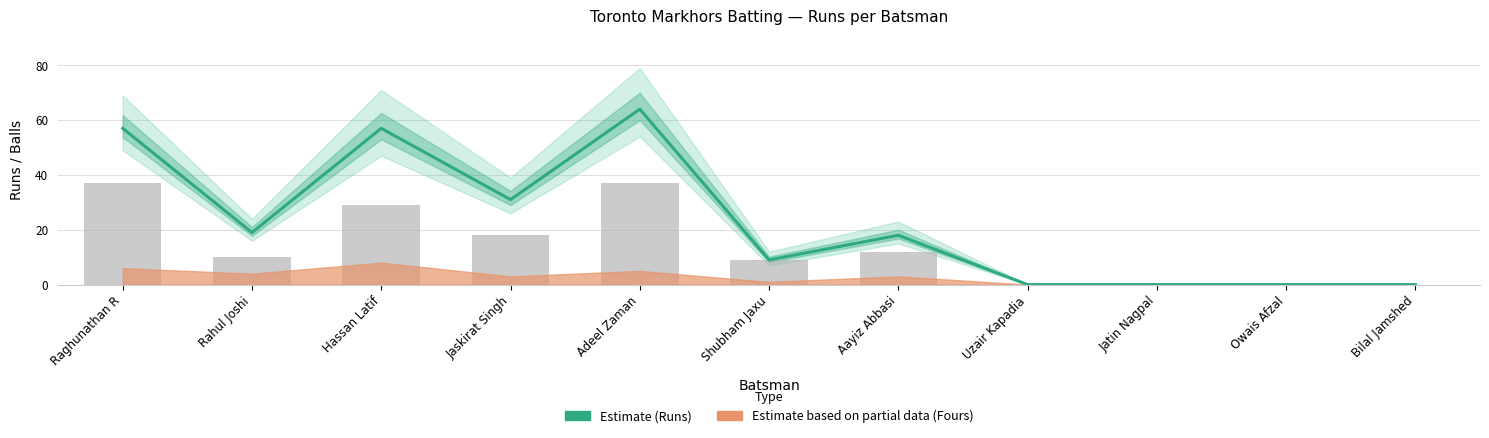

Reading right to left, what are all the values shown in this chart?

0	0	0	0	18	9	64	31	57	19	57